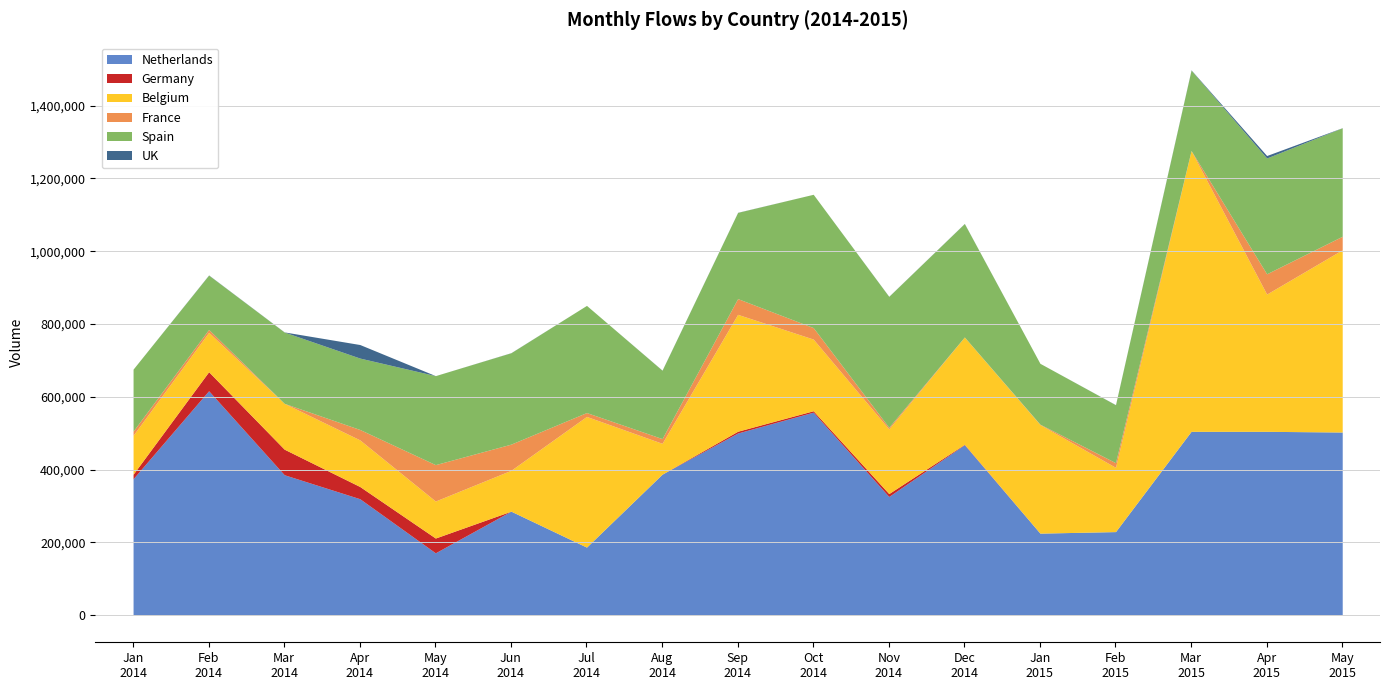

Rank the series by their maximum value, from lowest to highest.

UK, Germany, France, Spain, Netherlands, Belgium